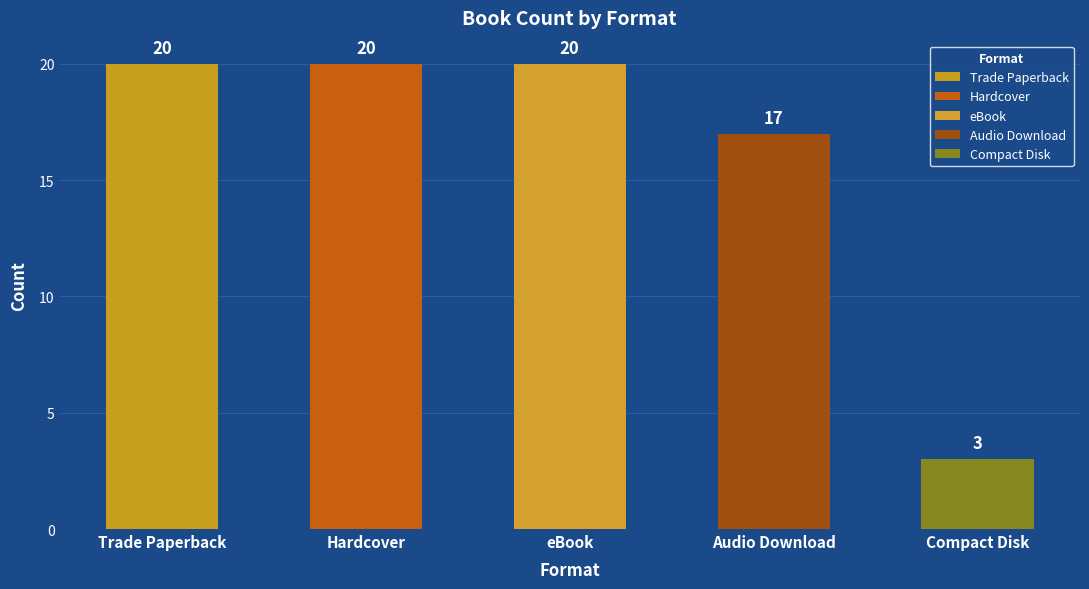

Which label corresponds to the smallest value in the chart?

Compact Disk